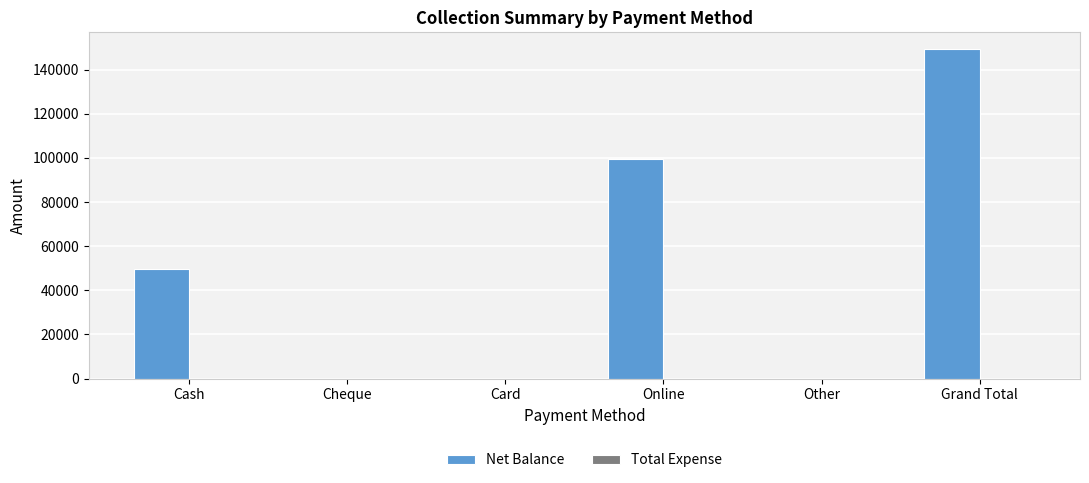

Reading right to left, what are all the values shown in this chart?

Grand Total=149400	Other=0	Online=99700	Card=0	Cheque=0	Cash=49700